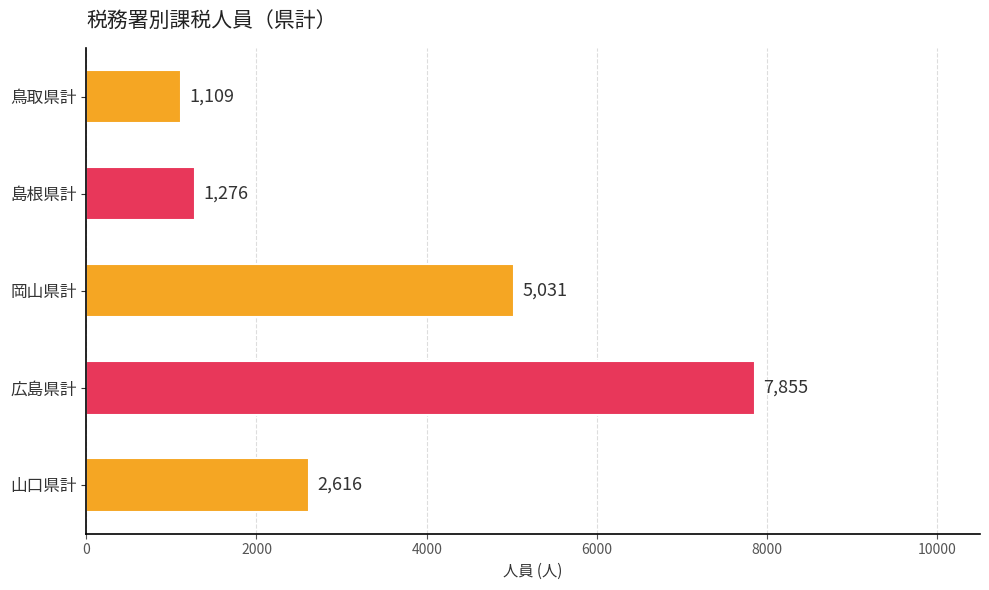

What is the change in value from 鳥取県計 to 島根県計?

+167